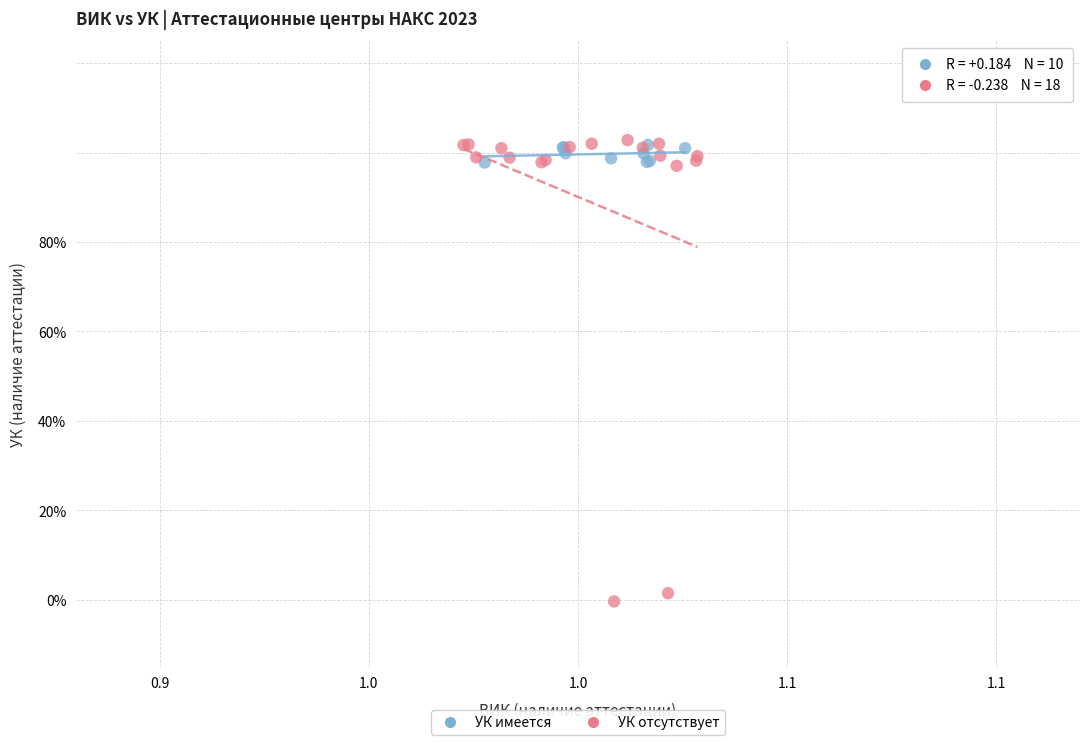

Which series reaches the minimum Y coordinate?

УК отсутствует